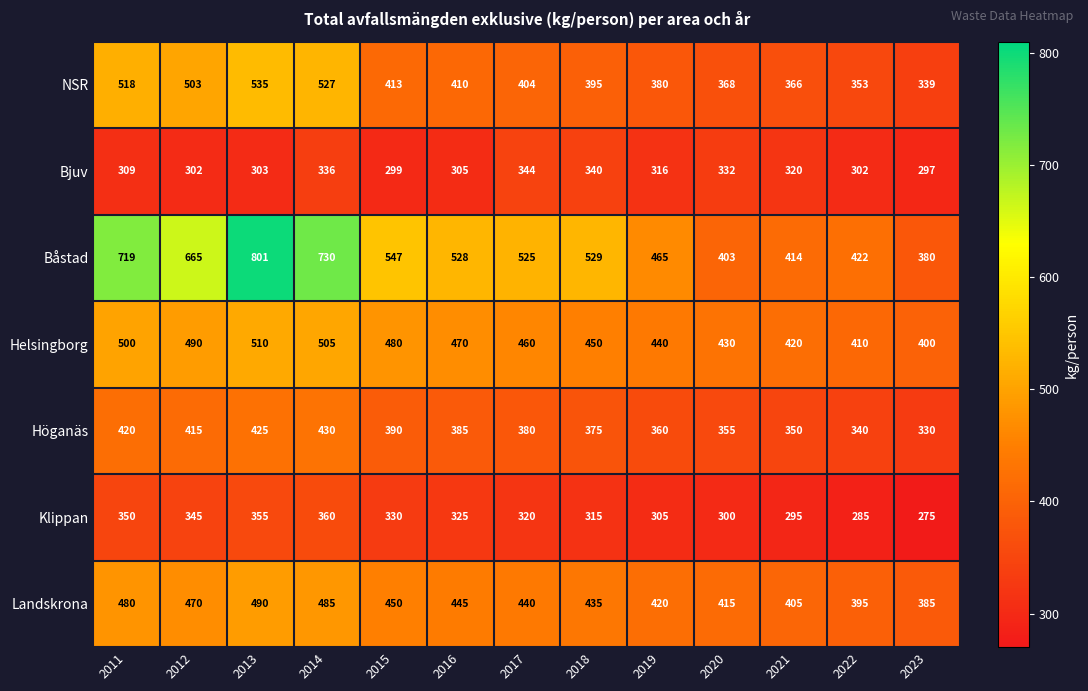

At which category does the chart reach its peak across all series?

2013